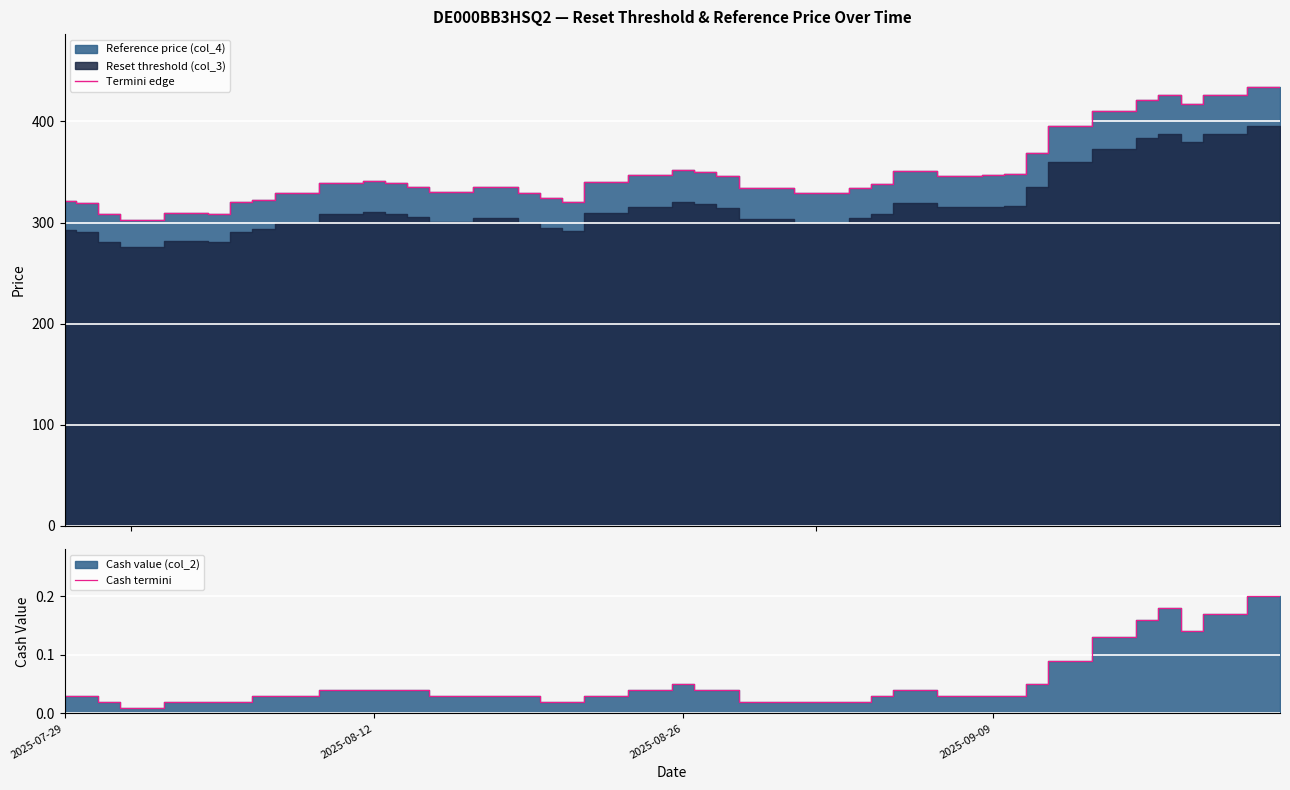

Reading left to right, transcribe all the data shown in this chart.

Termini edge: 321.2	319.0	308.3	302.6	309.3	308.7	319.9	322.3	329.6	339.0	340.8	339.4	335.6	330.6	335.2	329.3	323.9	320.1	340.0	346.6	351.7	349.6	346.0	333.9	329.4	334.1	338.5	350.8	346.4	347.0	347.8	368.8	395.9	410.0	421.6	425.9	416.9	426.1	434.2
Cash termini: 0.0	0.0	0.0	0.0	0.0	0.0	0.0	0.0	0.0	0.0	0.0	0.0	0.0	0.0	0.0	0.0	0.0	0.0	0.0	0.0	0.1	0.0	0.0	0.0	0.0	0.0	0.0	0.0	0.0	0.0	0.0	0.1	0.1	0.1	0.2	0.2	0.1	0.2	0.2